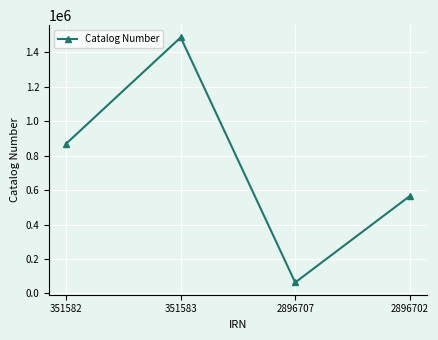

What is the value of the 2nd point from the left?

1485378